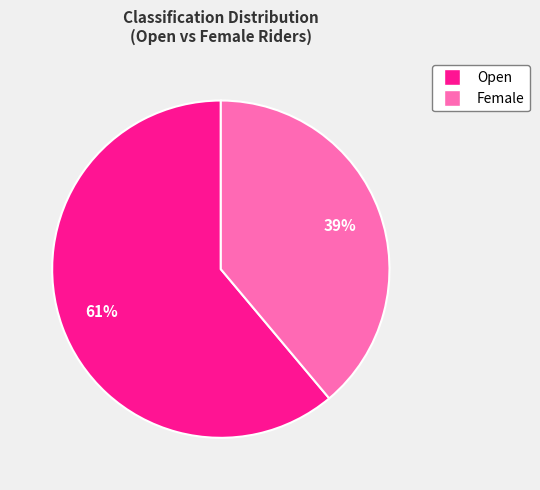

Does any single category account for the majority?

Yes